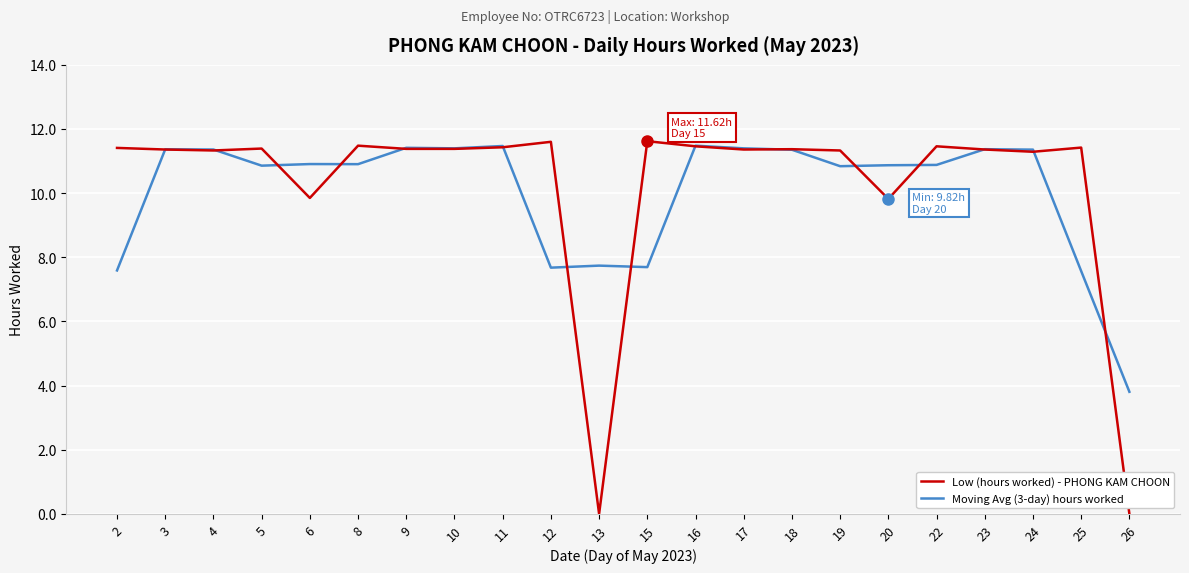

Rank the series by their maximum value, from lowest to highest.

Moving Avg (3-day) hours worked, Low (hours worked) - PHONG KAM CHOON